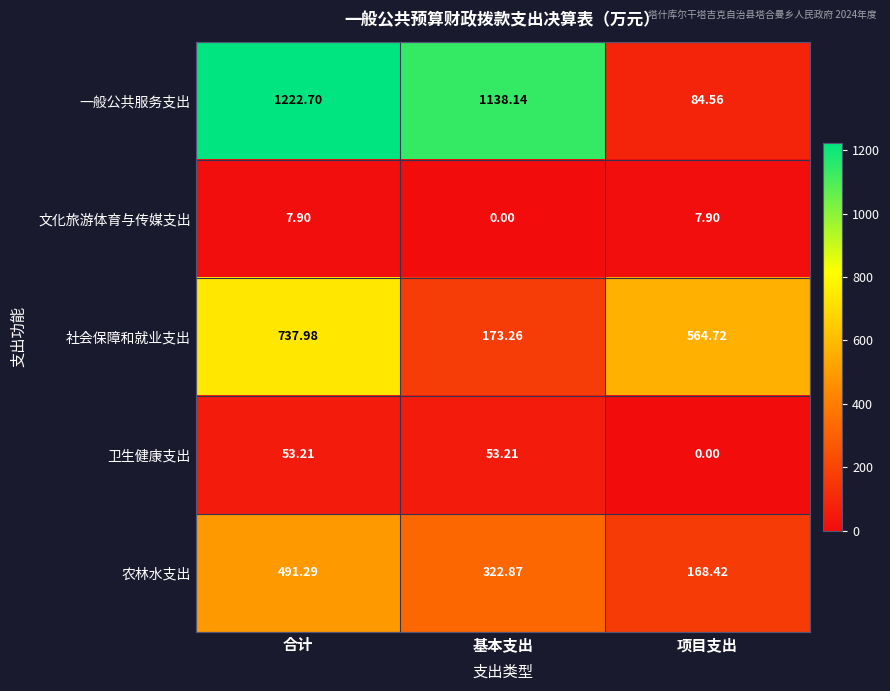

Which category has the lowest value in the 一般公共服务支出 series?

项目支出